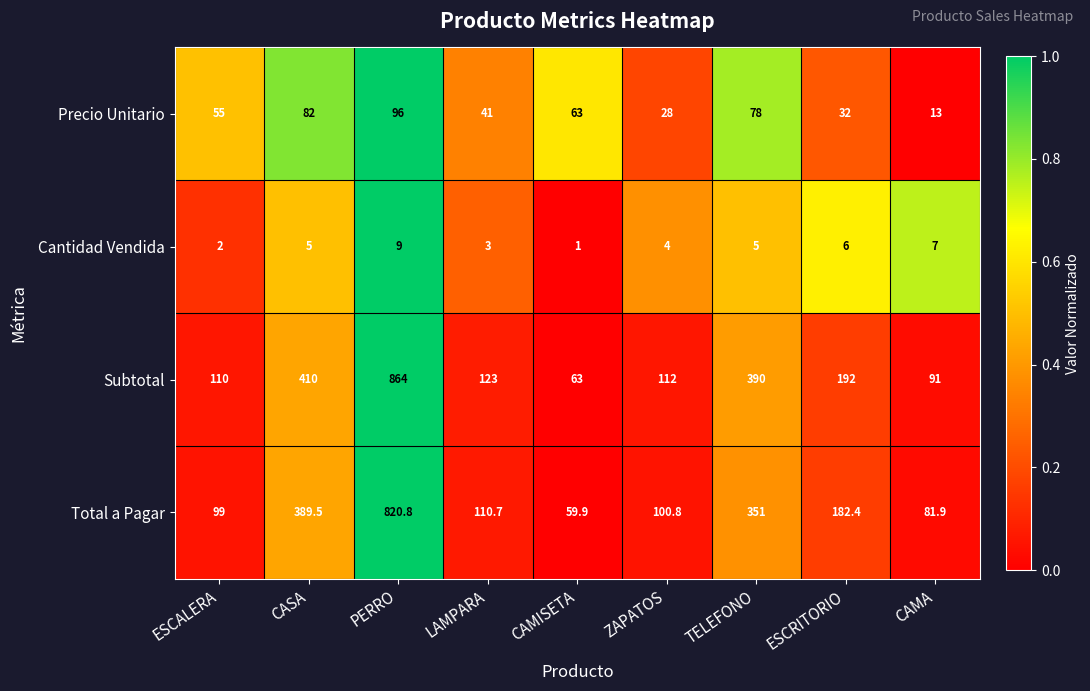

Is the value of Subtotal at ESCRITORIO greater than the value of Precio Unitario at ESCRITORIO?

Yes